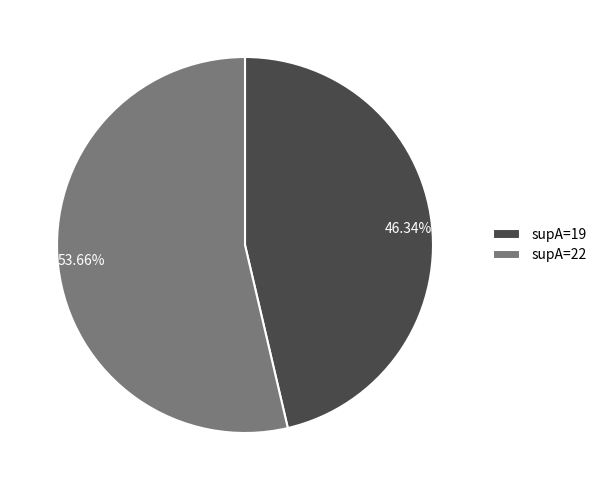

Approximately how many times larger is the value at 46.34% compared to 53.66%?

0.9